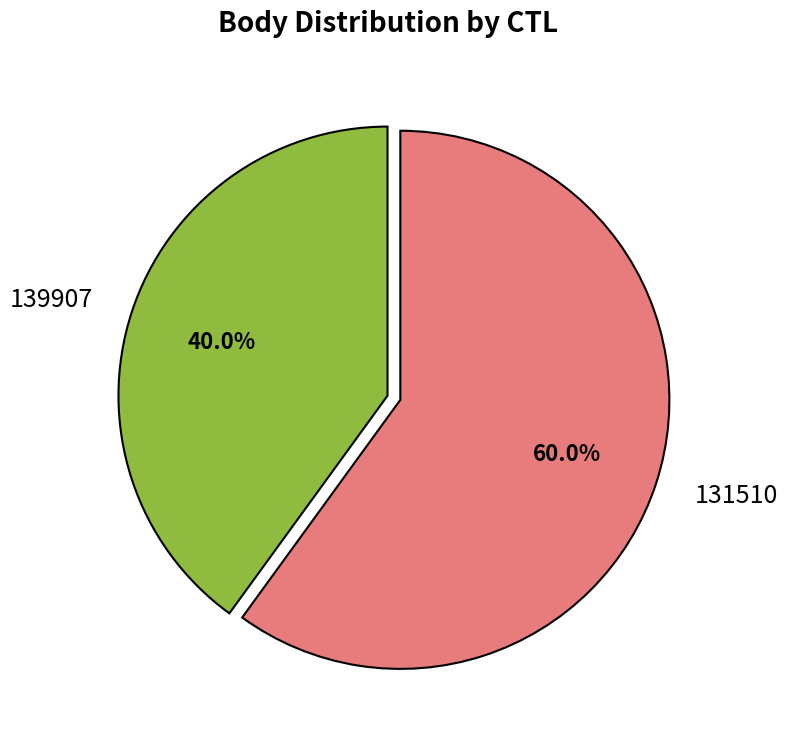

To the nearest percent, what is the combined percentage of 131510 and 139907?

100%